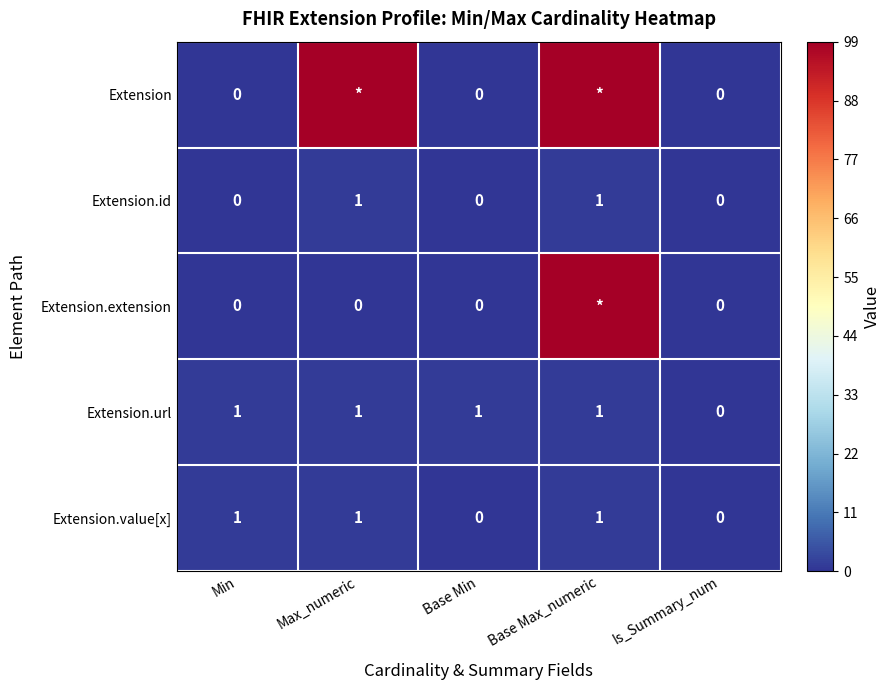

Where is Extension.url nearest to the value 0?

Is_Summary_num